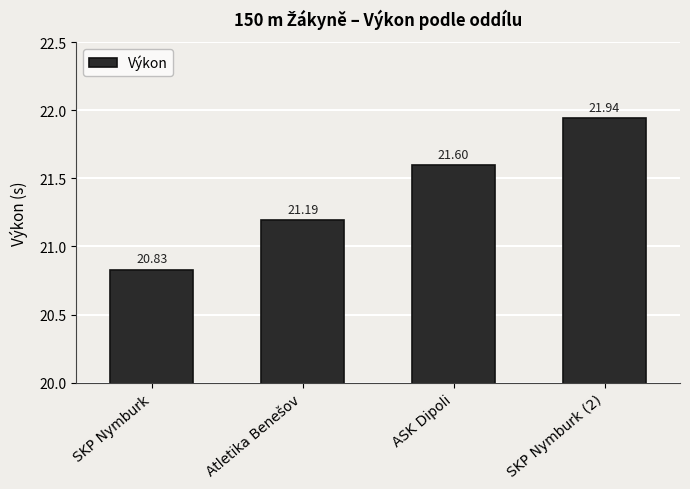

What is the change in value from SKP Nymburk to ASK Dipoli?

+0.8